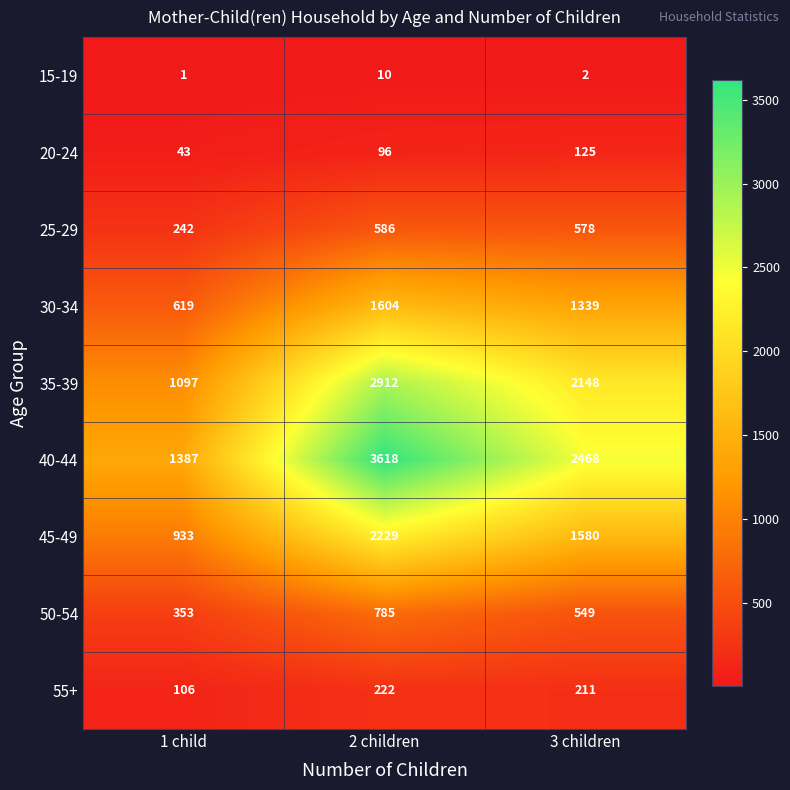

What value does the 30-34 series have at 2 children, to the nearest 10?

1600